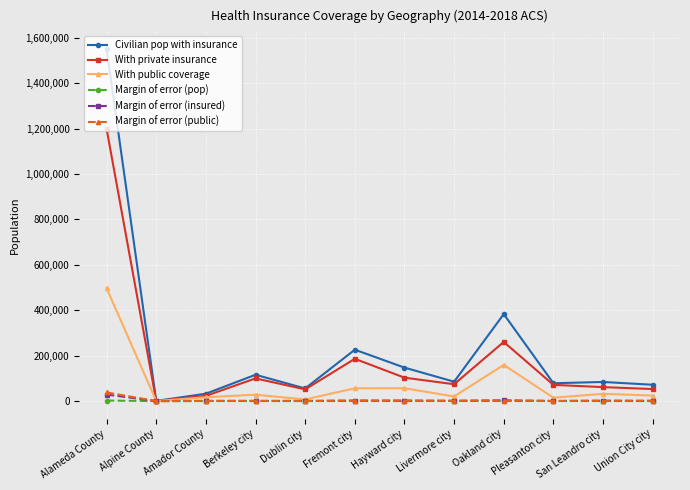

What is the difference between the highest and lowest values at Berkeley city?

115447